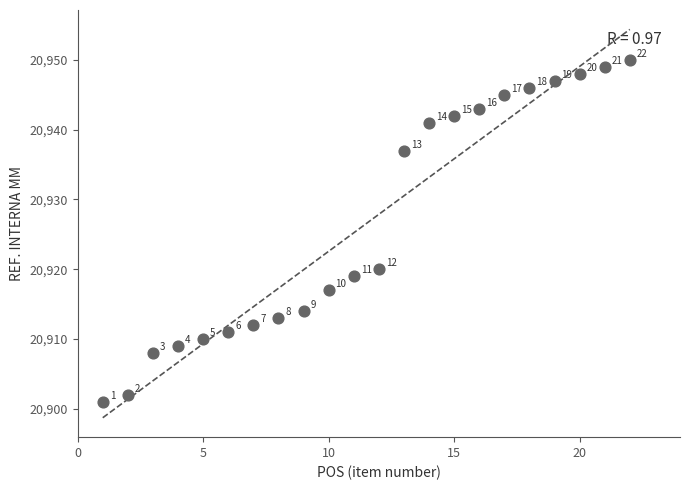

What Y value in the scatter plot is closest to 20925?

20920